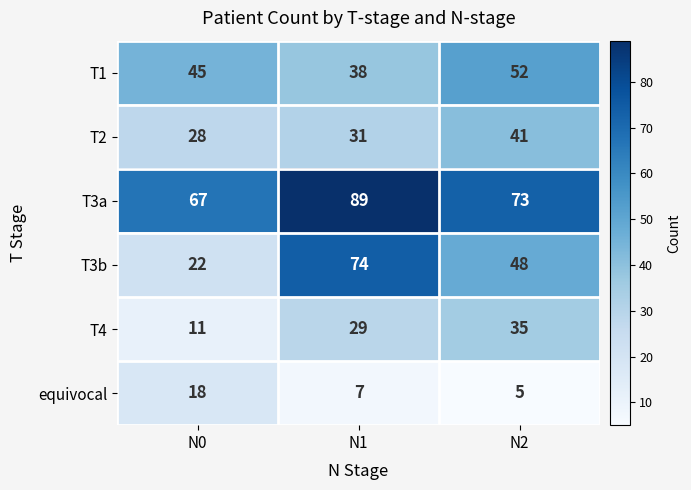

The T1 series shows 52 at N2. True or false?

True